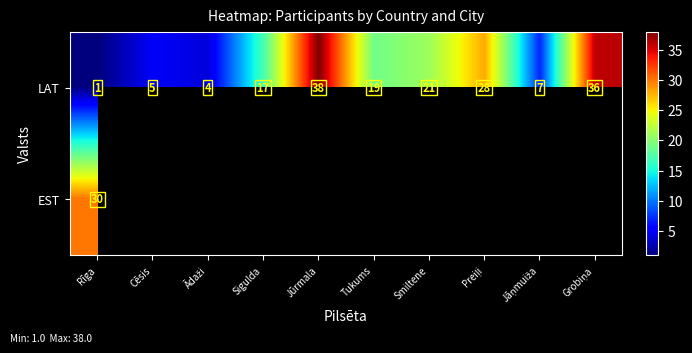

What is the difference between the highest and lowest values at Rīga?

29